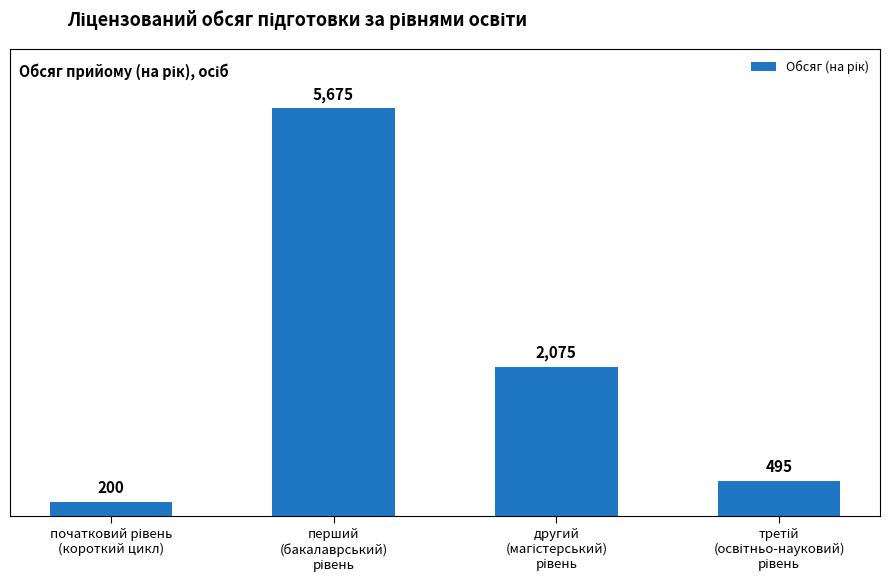

What is the greatest value displayed?

5675